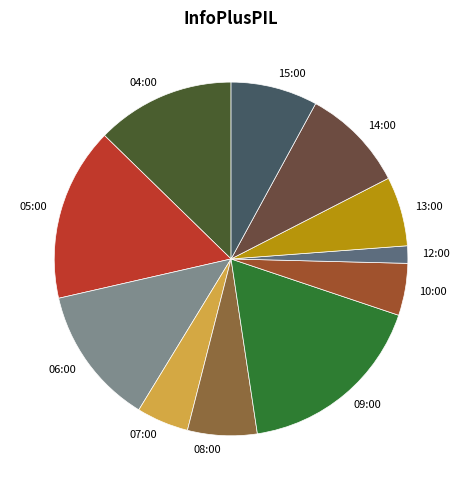

Is the sum of 07:00 and 05:00 greater than half?

No